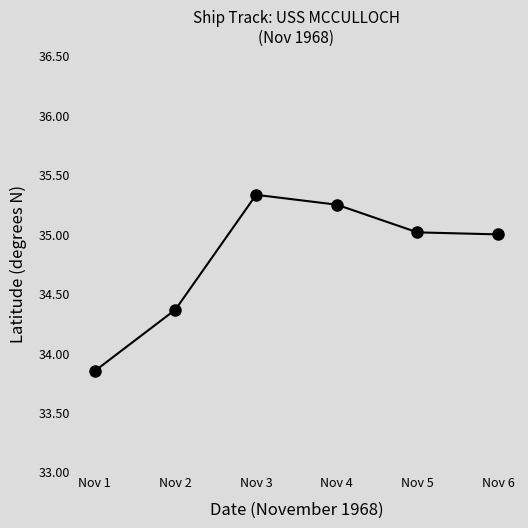

How many interior local peaks (higher than both neighbors) does the data have?

1